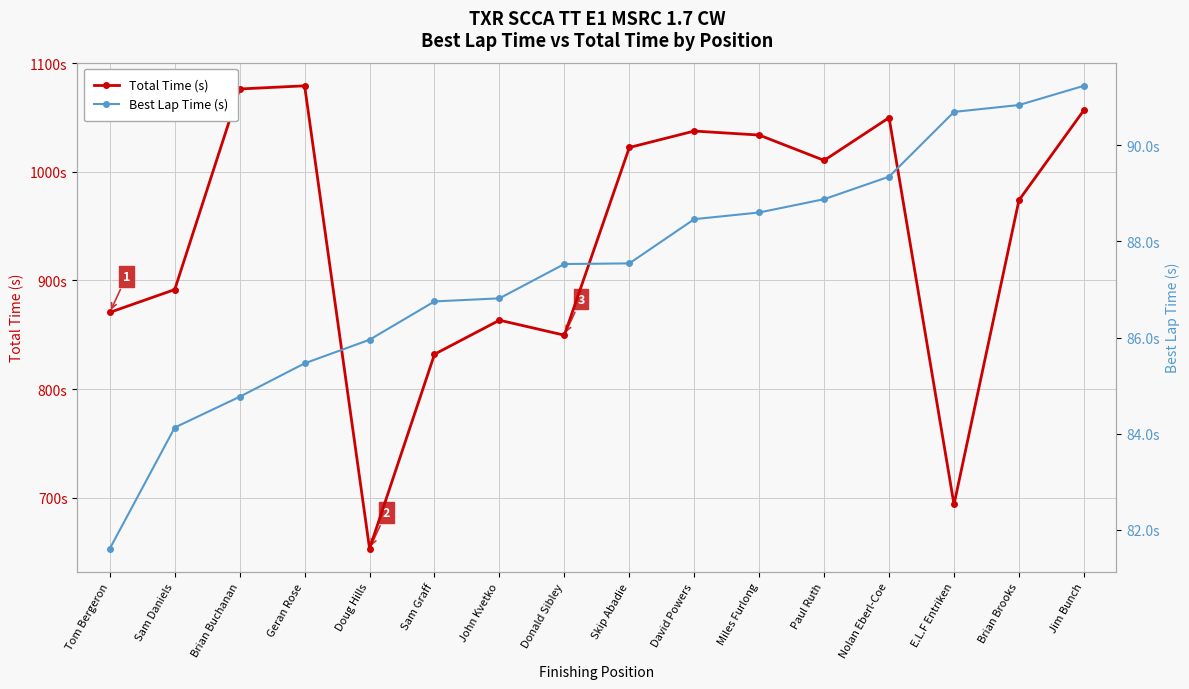

Where is Total Time (s) nearest to the value 866?

John Kvetko